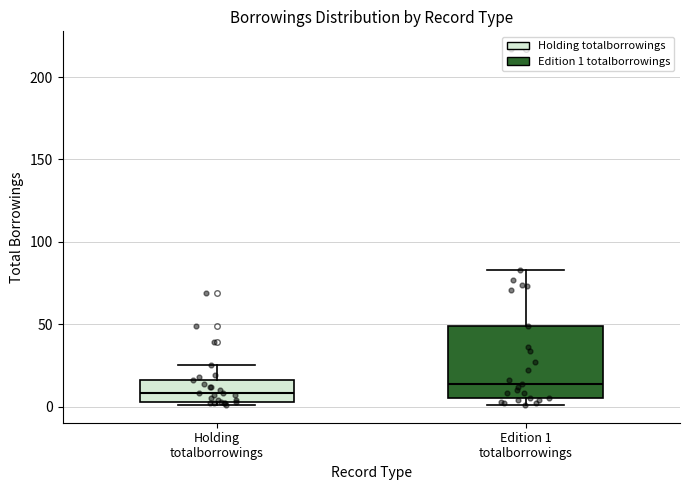

Comparing the boxes themselves (not the whiskers), which one is the tallest?

Edition 1 totalborrowings